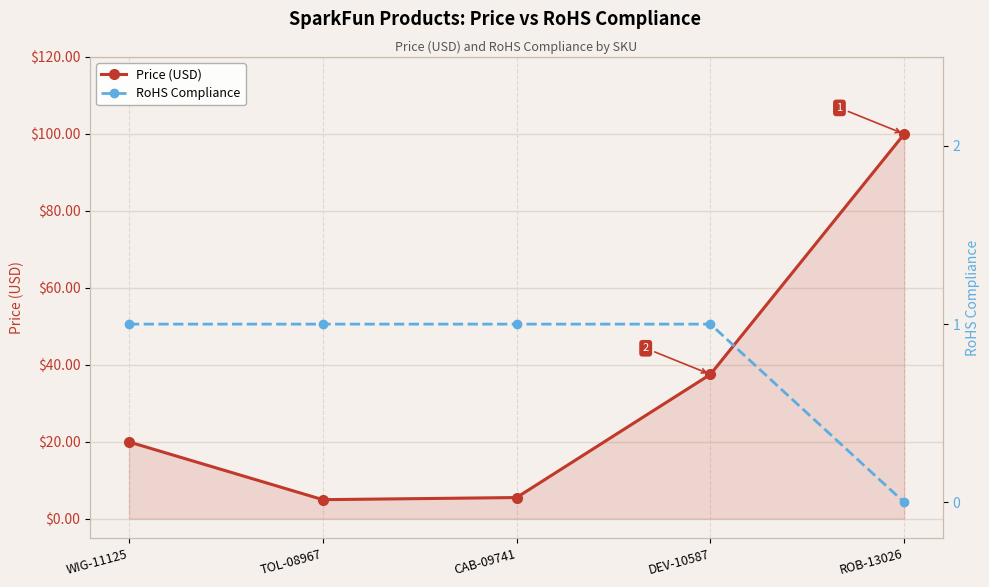

True or false: Price (USD) and RoHS Compliance intersect in this chart.

False